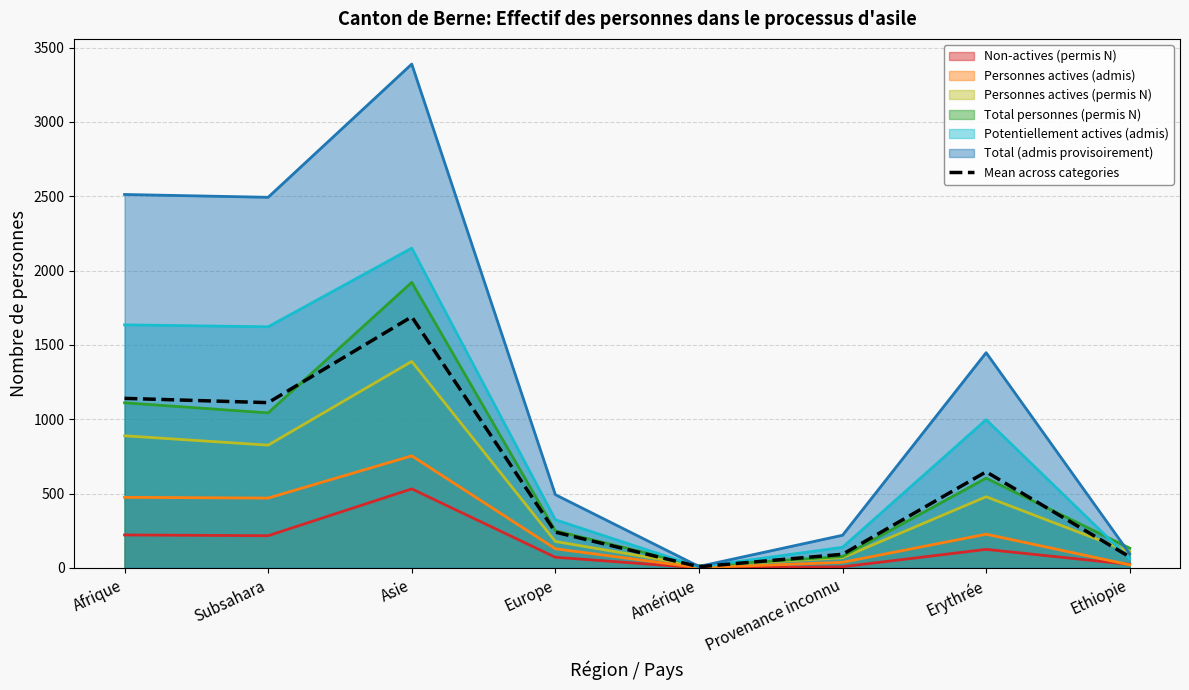

What is the value of the 2nd point from the left?

1111.8